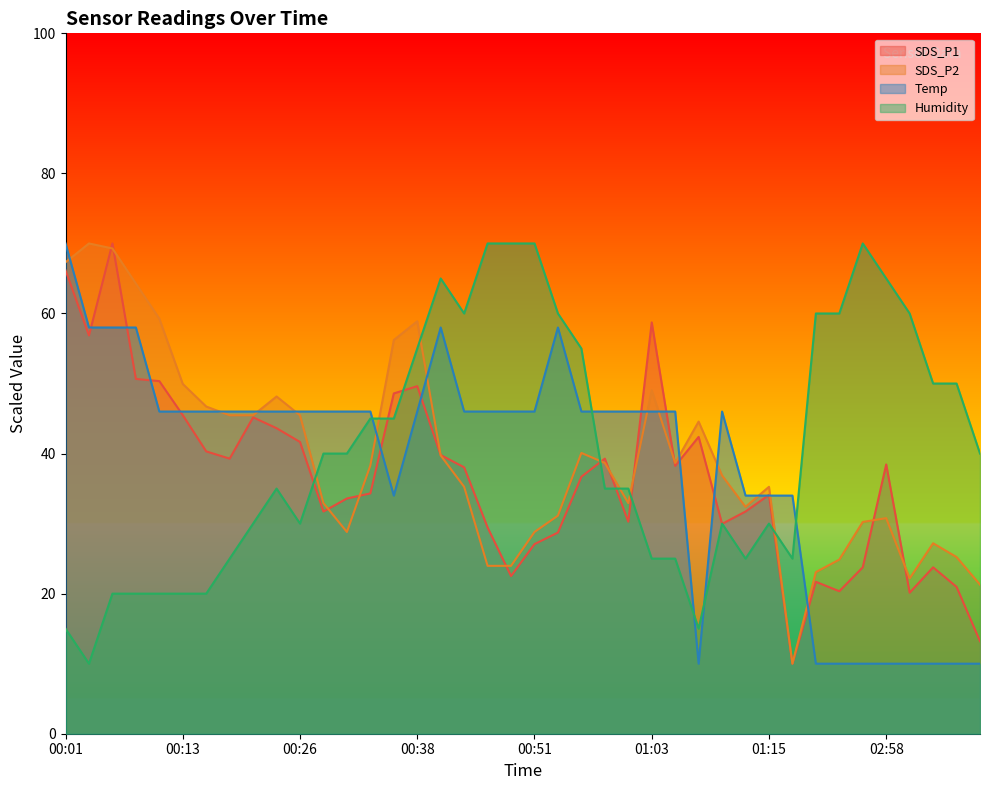

What is the approximate value of Temp at 00:11?

46.0